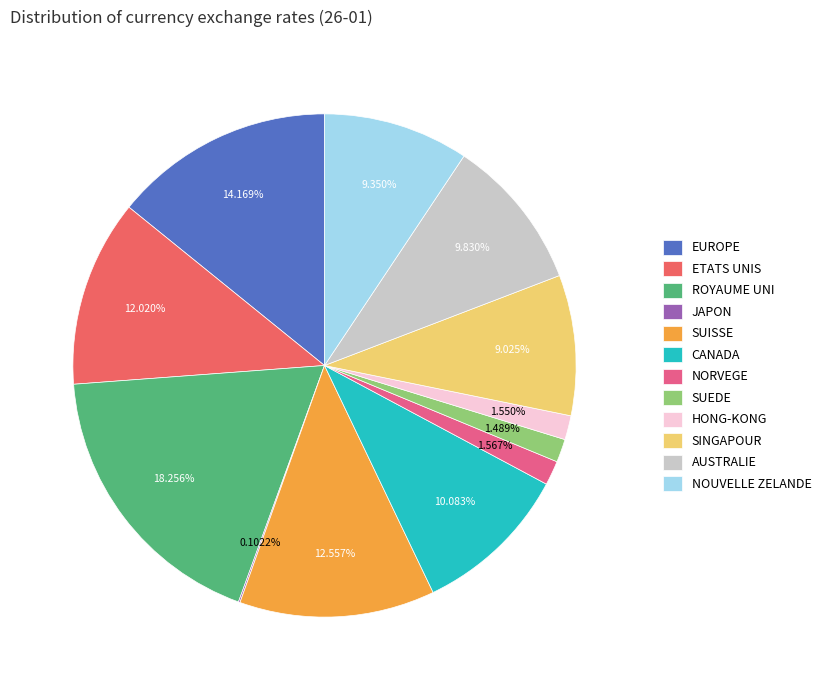

To the nearest percent, what is the combined percentage of ETATS UNIS and SUEDE?

14%